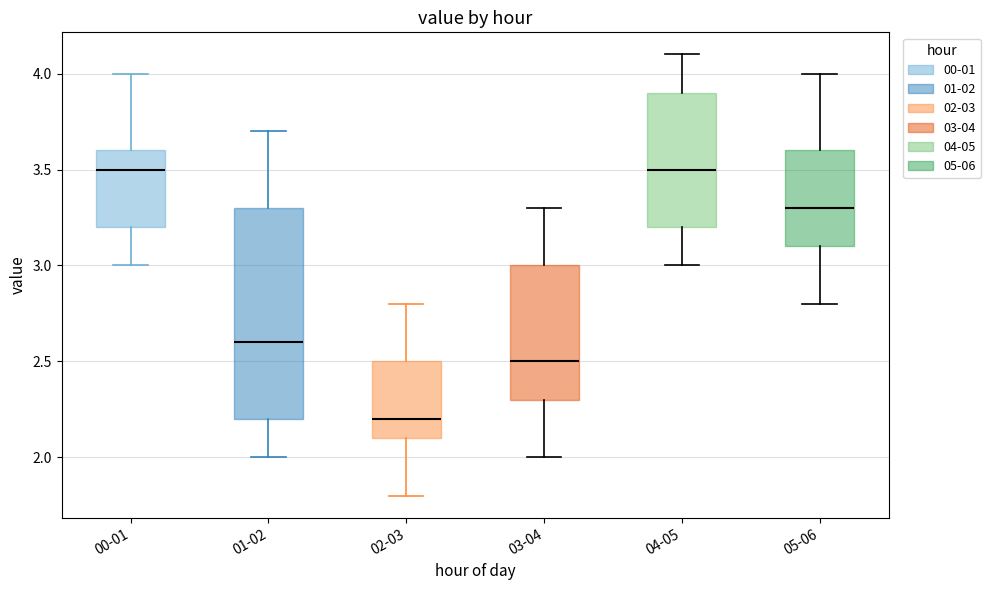

Reading left to right, read every box against the y-axis: the position of its median line, the range the box covers, and the ends of its whiskers. The values are not printed on the chart, so give them approximately, as read against the axis.

00-01: median 3.5, box 3.2 to 3.6, whiskers 3.0 to 4.0
01-02: median 2.6, box 2.2 to 3.3, whiskers 2.0 to 3.7
02-03: median 2.2, box 2.1 to 2.5, whiskers 1.8 to 2.8
03-04: median 2.5, box 2.3 to 3.0, whiskers 2.0 to 3.3
04-05: median 3.5, box 3.2 to 3.9, whiskers 3.0 to 4.1
05-06: median 3.3, box 3.1 to 3.6, whiskers 2.8 to 4.0